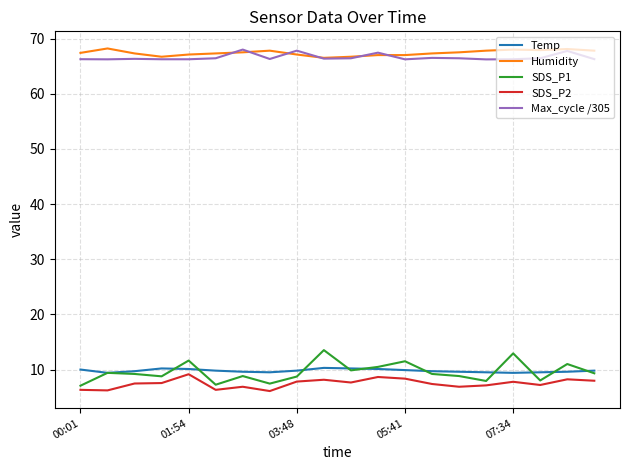

How many lines are shown in the chart?

5